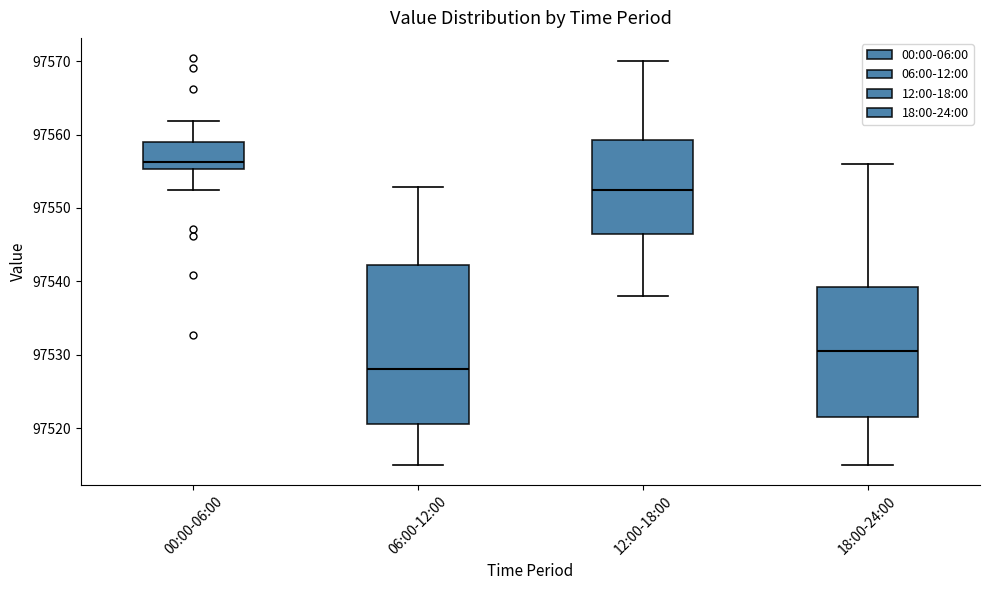

Which box is the tallest, from its lower edge to its upper edge?

06:00-12:00